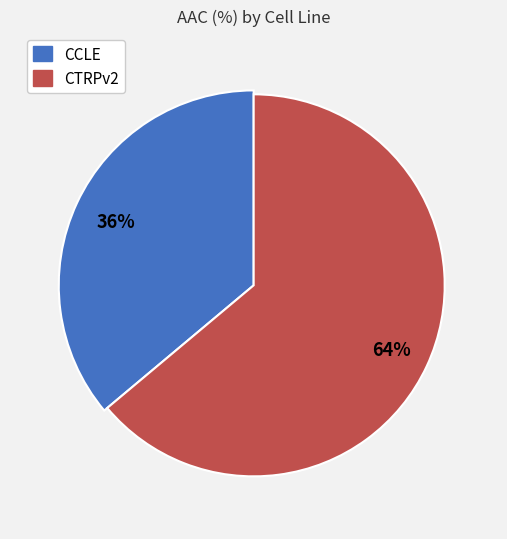

What percentage is the CCLE slice, to the nearest percent?

36%